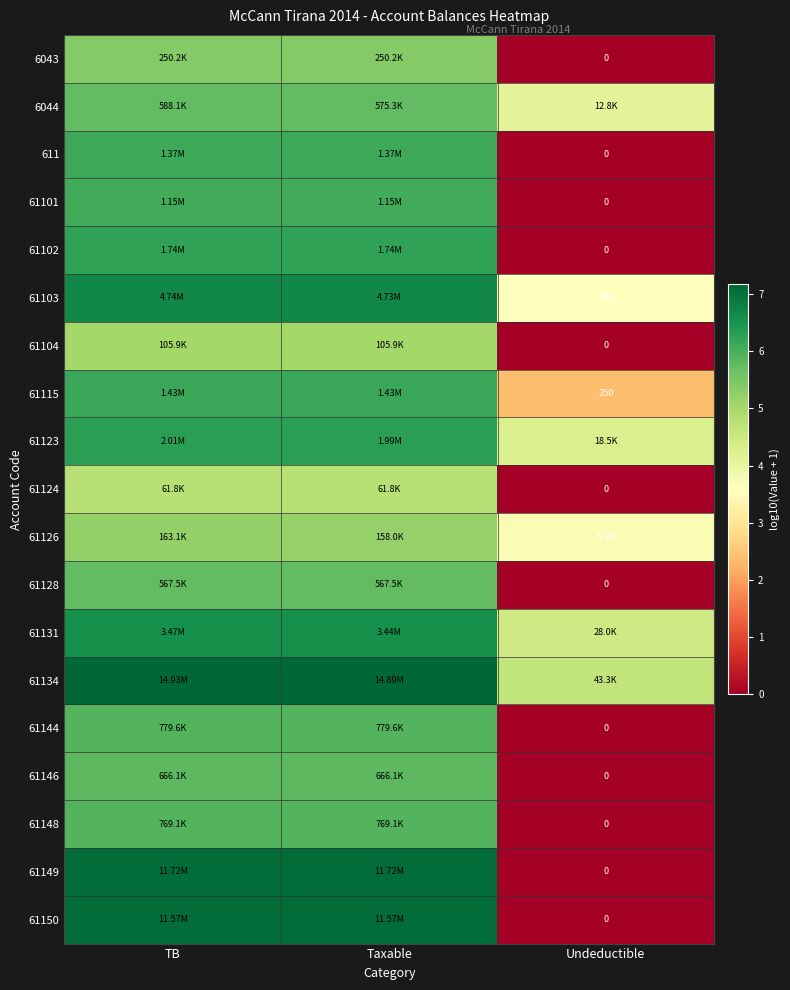

The value of 6044 at TB is 2.3. True or false?

False